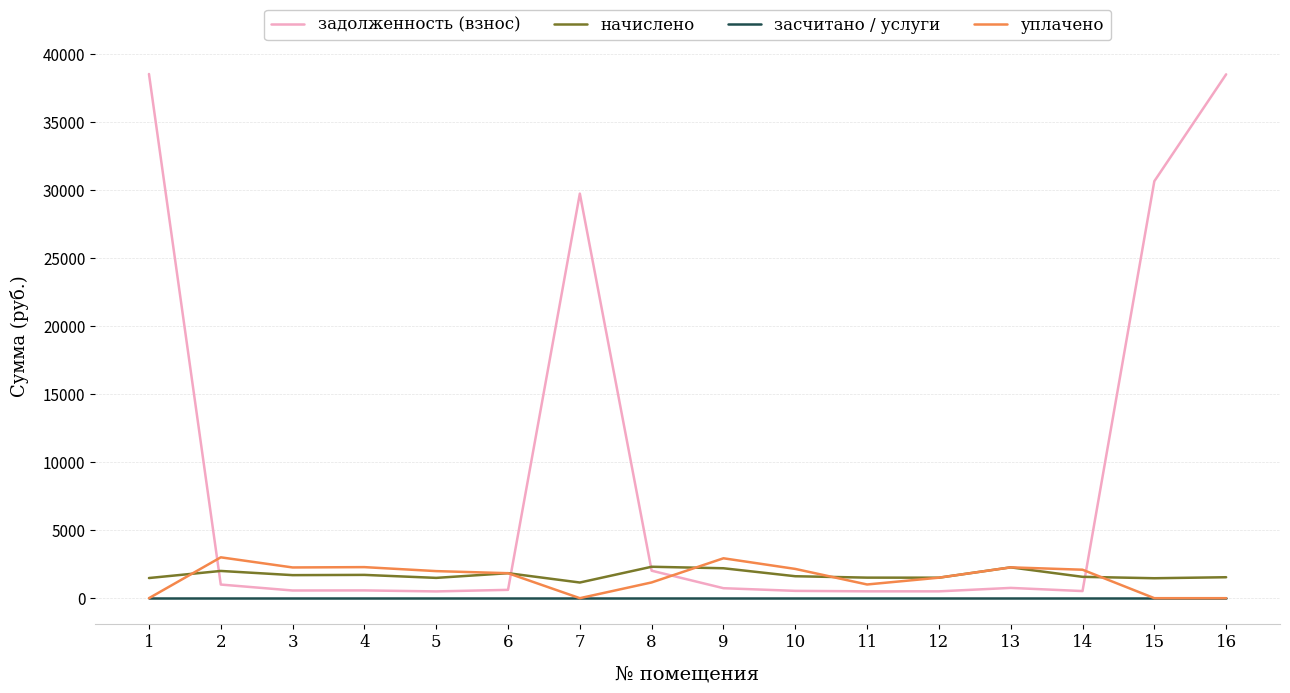

Where does the уплачено series first go above 1989?

2